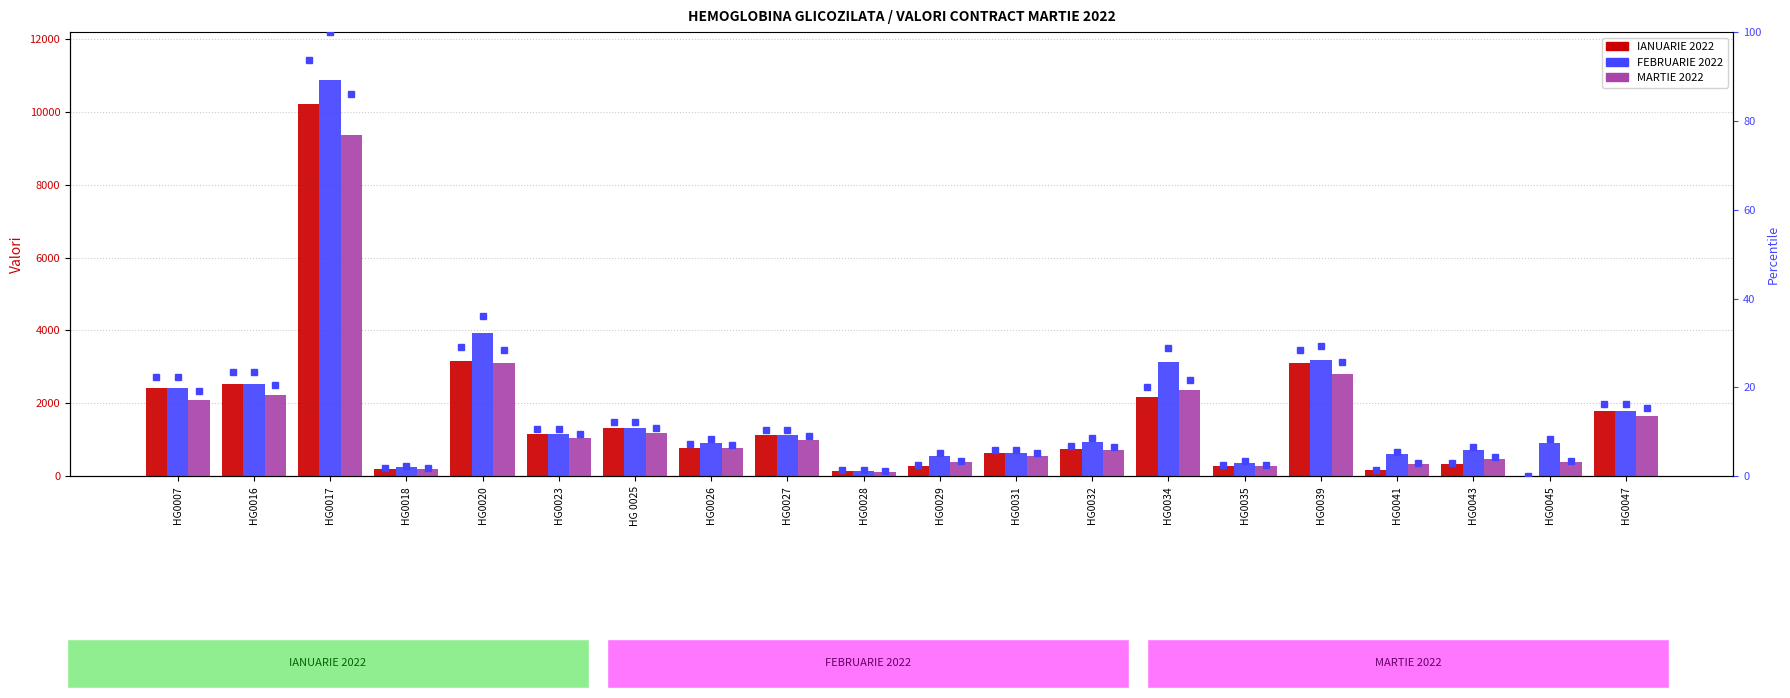

Reading left to right, transcribe all the data shown in this chart.

IANUARIE 2022: 2420	2540	10200	200	3160	1160	1320	780	1120	140	280	640	740	2180	280	3100	160	320	0	1780
FEBRUARIE 2022: 2420	2540	10880	240	3920	1160	1320	900	1120	140	560	640	940	3140	360	3180	600	720	920	1780
MARTIE 2022: 2080	2240	9360	200	3100	1040	1180	760	980	120	380	560	720	2360	280	2800	320	480	380	1660